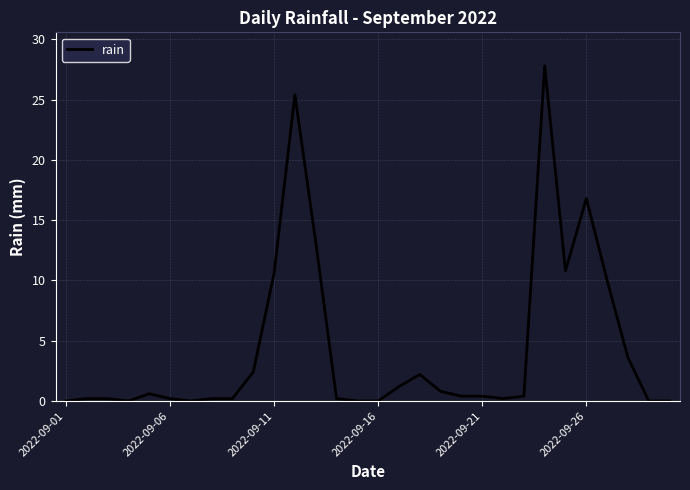

What is the difference between the maximum and minimum values?

27.8